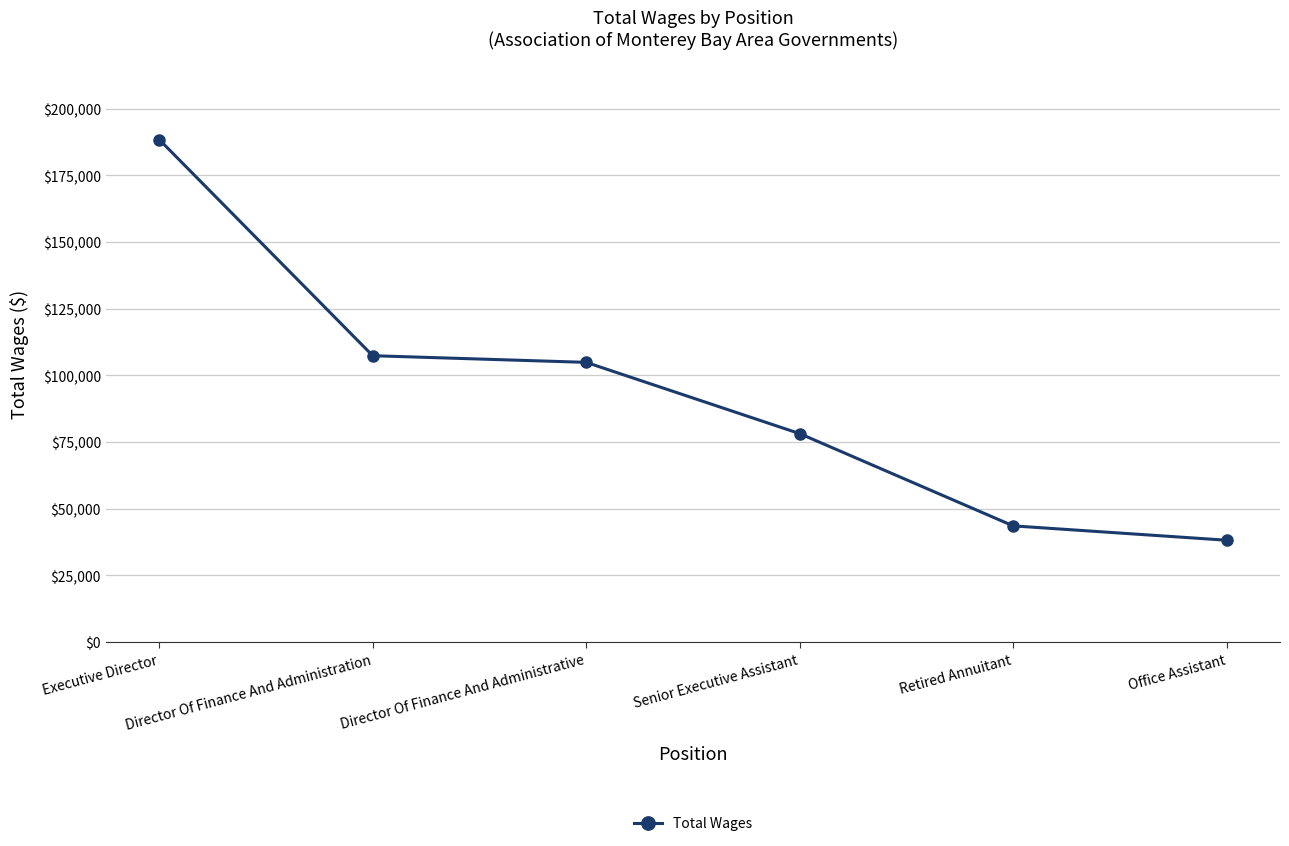

The chart shows a value of 37792 at Senior Executive Assistant. True or false?

False